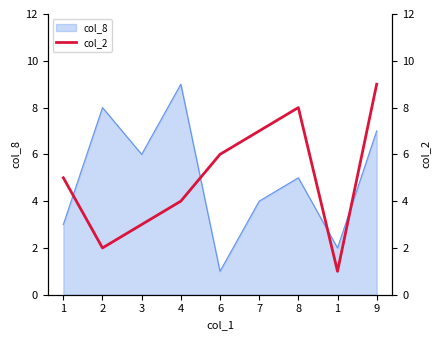

What is the label of the 7th point from the left?

8